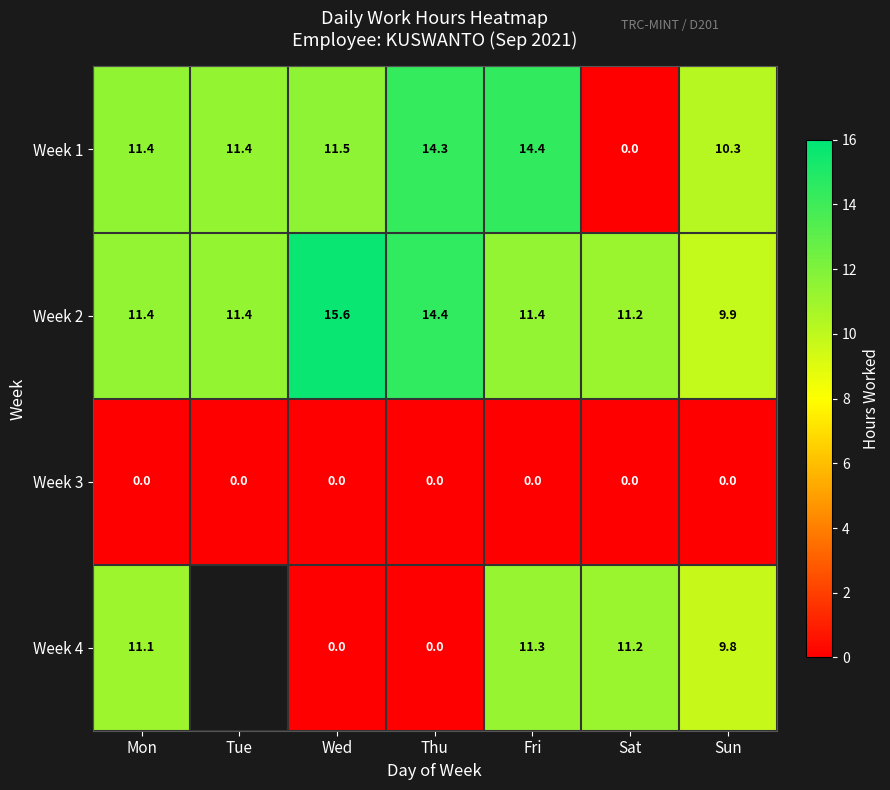

Count the number of categories in the chart.

7